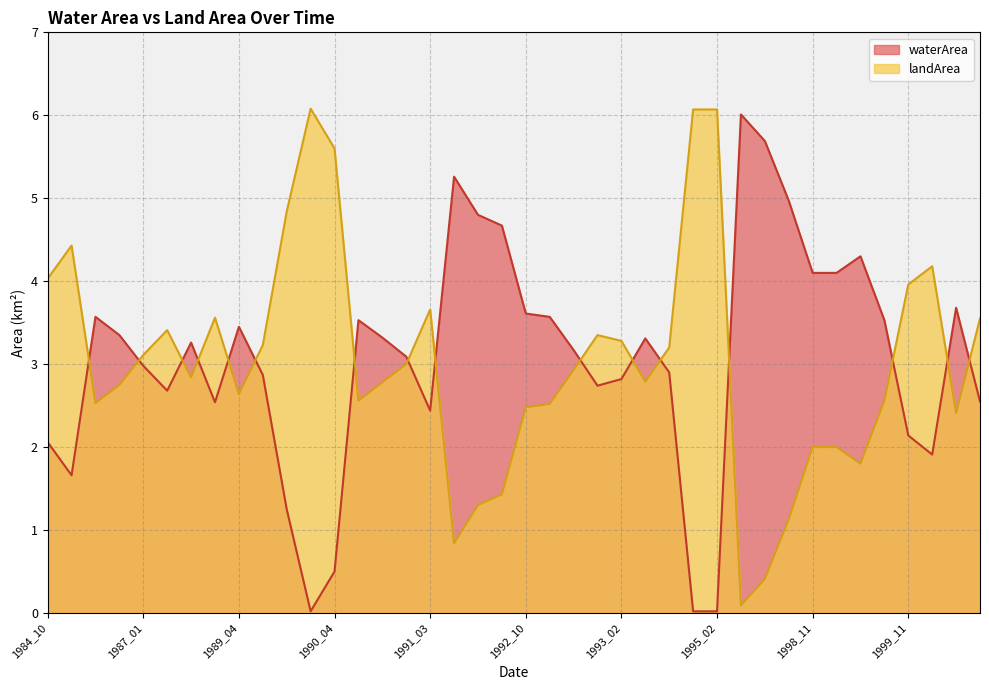

Between which two adjacent categories do waterArea and landArea first intersect?

1984_11 and 1986_11